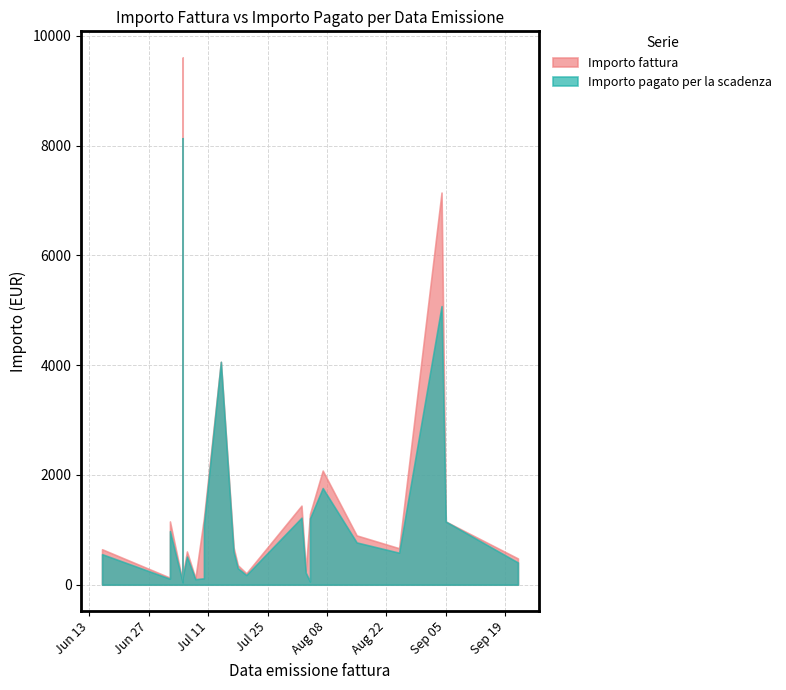

What is the maximum value for Importo fattura?

9600.0